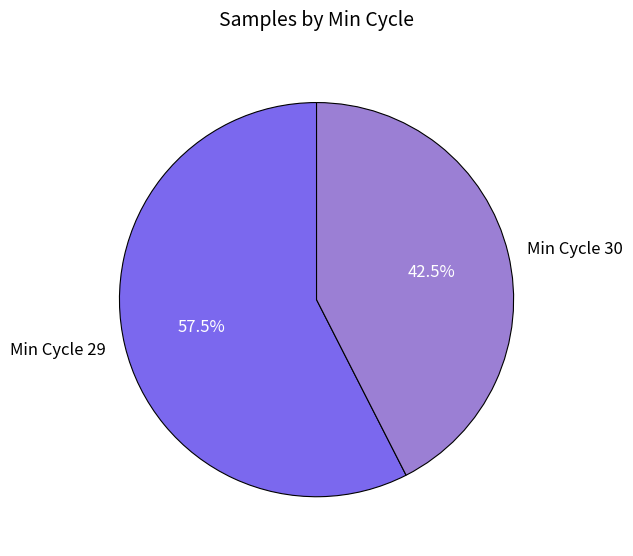

Does Min Cycle 30 account for over 50% of the chart?

No